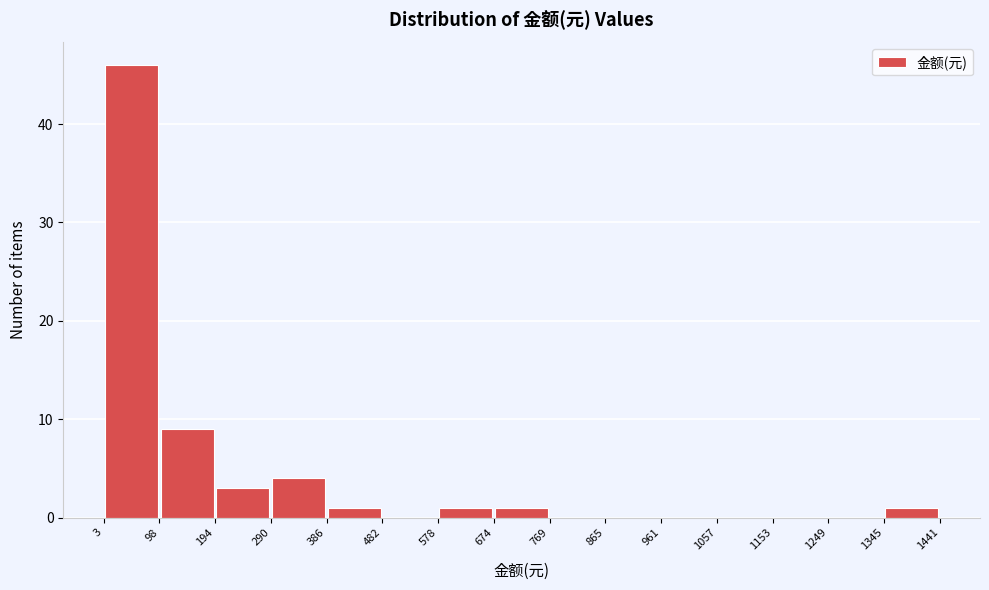

What is the height of the bar covering 386 to 482 on the x-axis? The values are not printed on the chart, so give them approximately, as read against the axis.

1